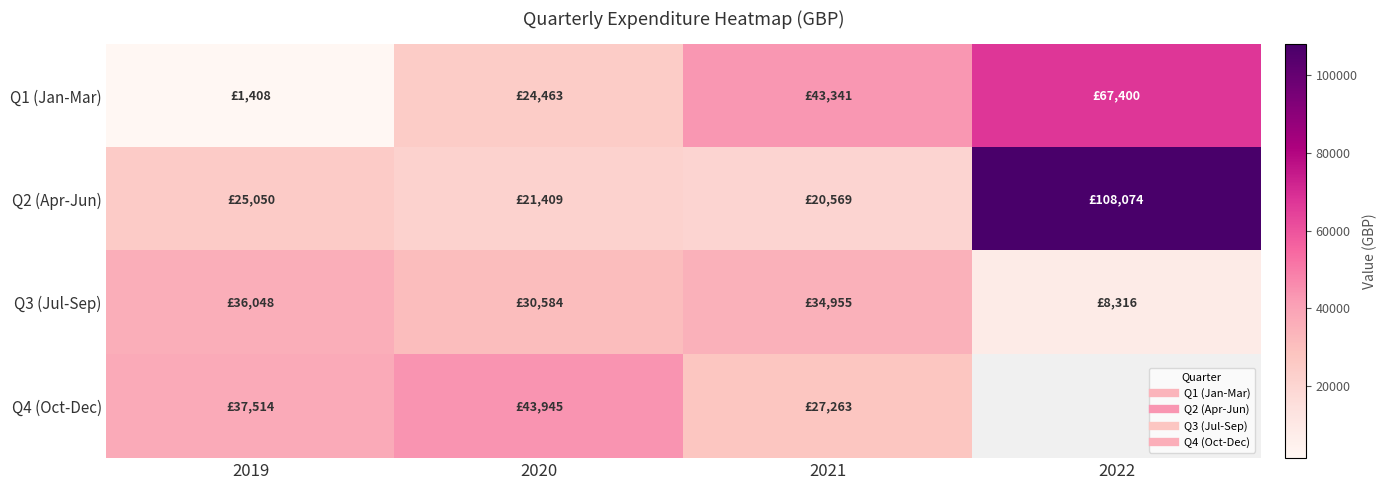

Rank the series at 2021 from lowest to highest value.

Q2 (Apr-Jun), Q4 (Oct-Dec), Q3 (Jul-Sep), Q1 (Jan-Mar)